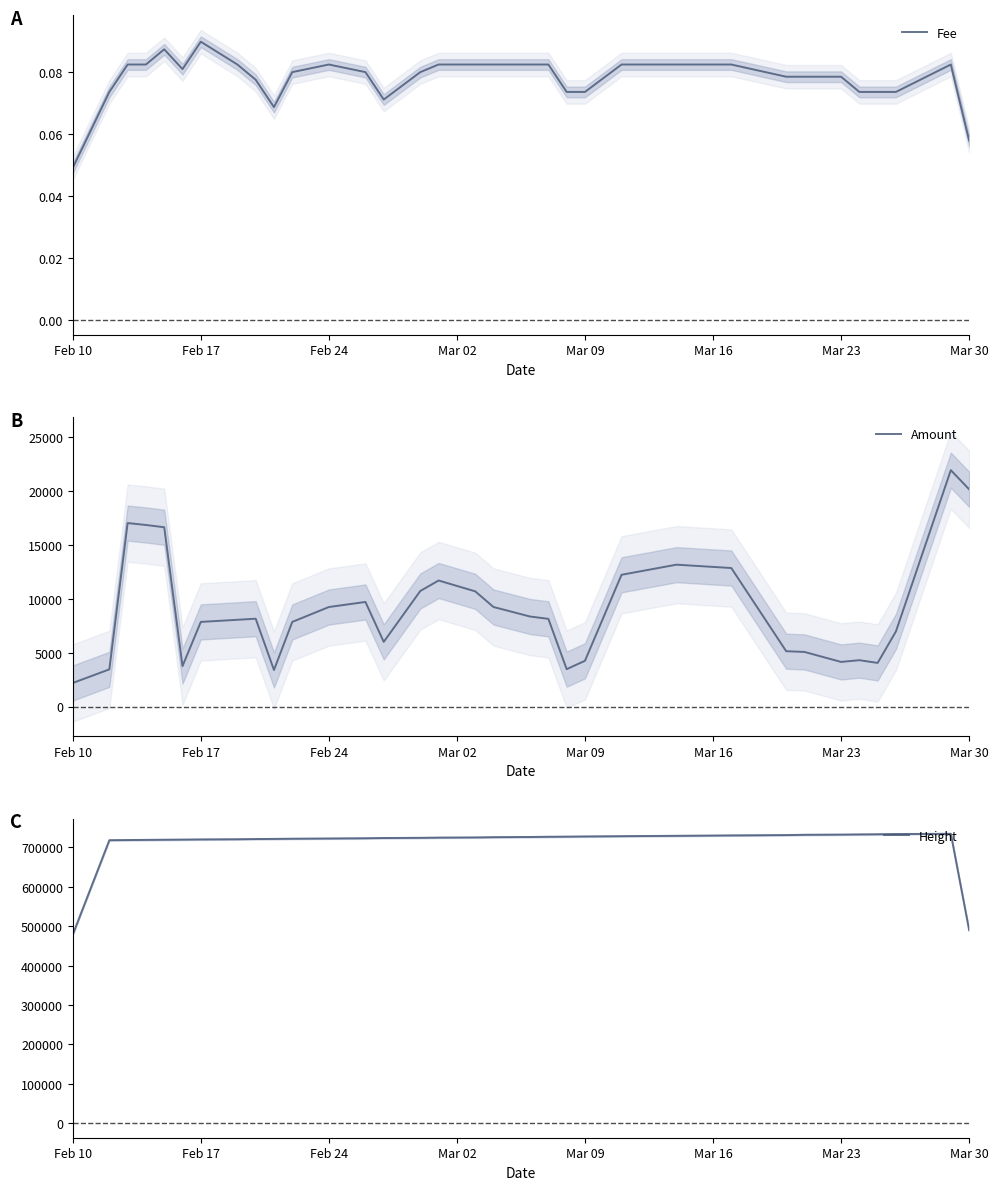

What is the value of the Fee point at the 17th from the left?

0.1